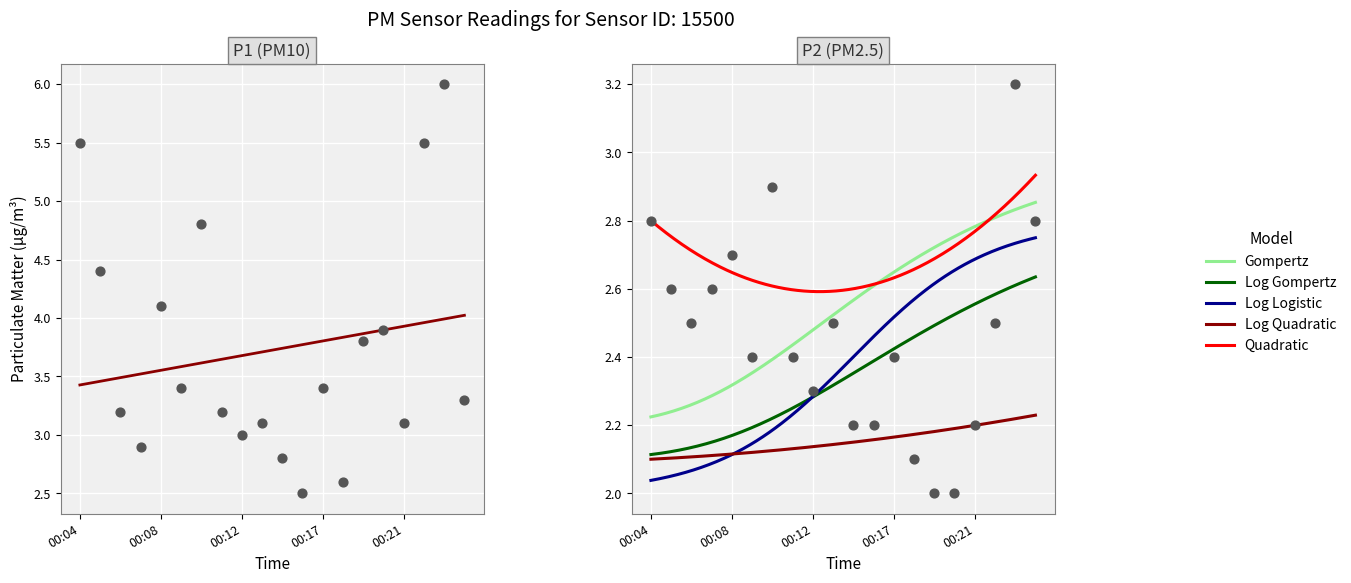

Which series has the largest total across all categories?

P1